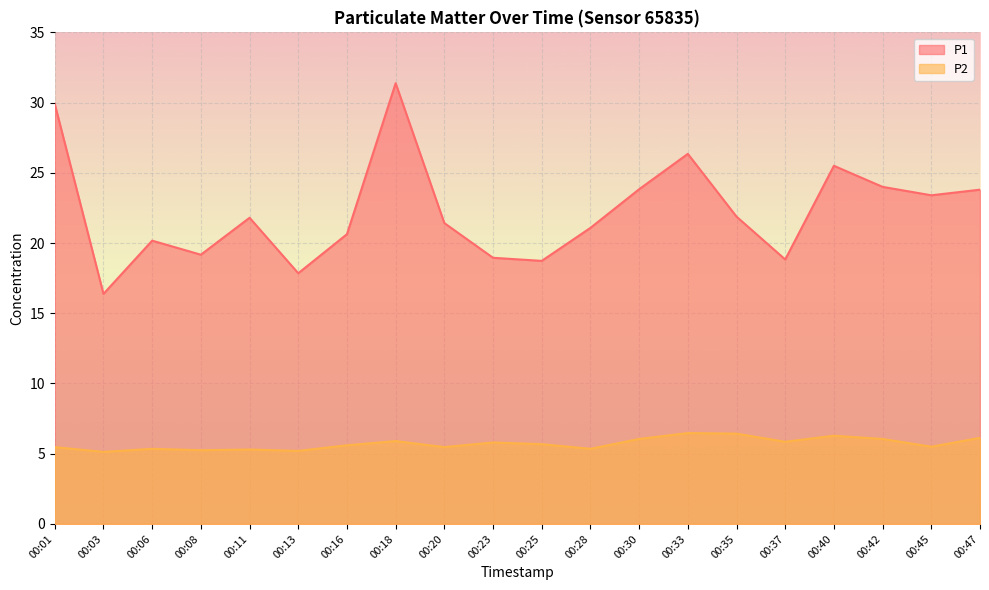

Which series has the largest total across all categories?

P1